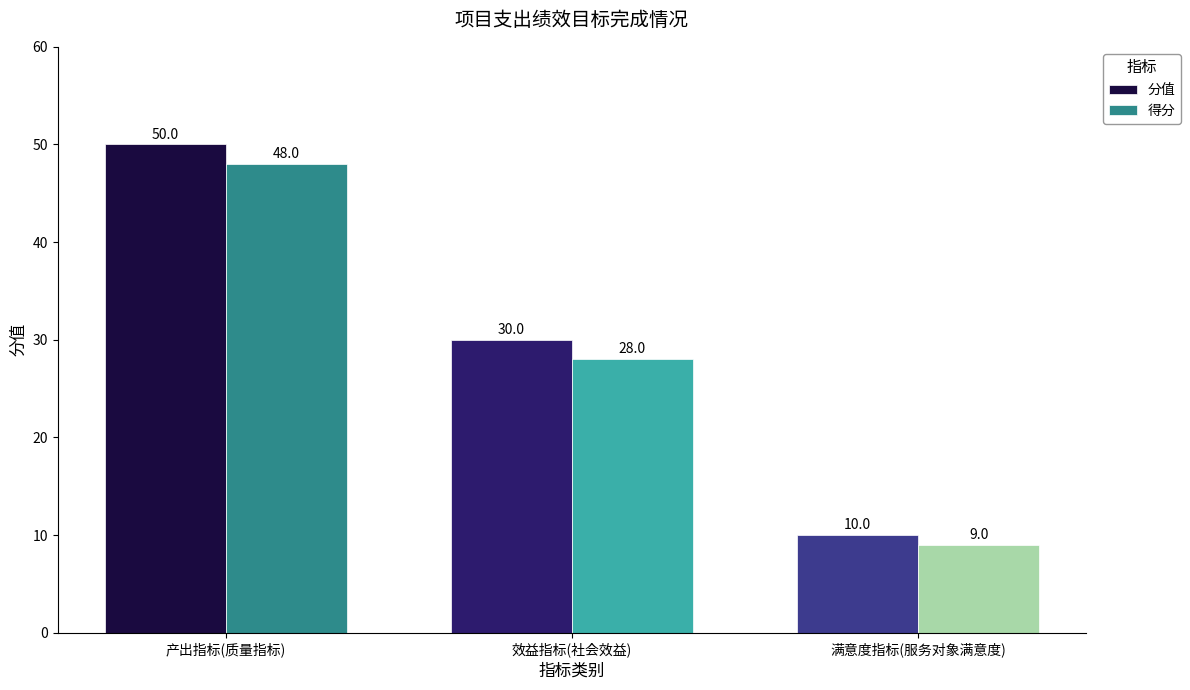

At which label does 得分 reach its minimum?

满意度指标(服务对象满意度)